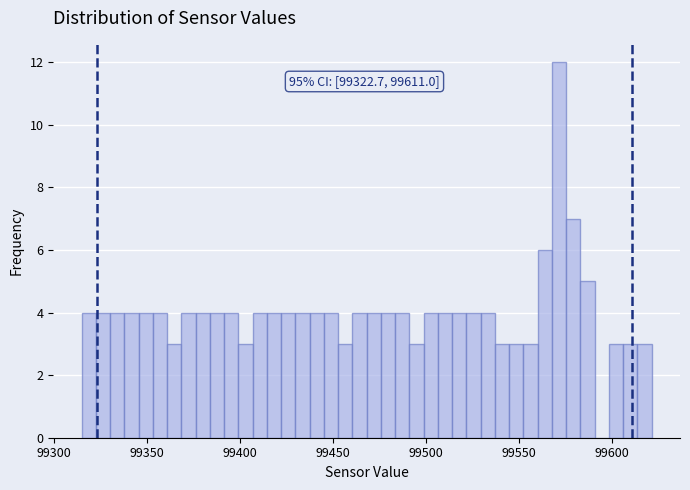

Read against the x-axis, roughly where is the centre of the tallest bar?

99570